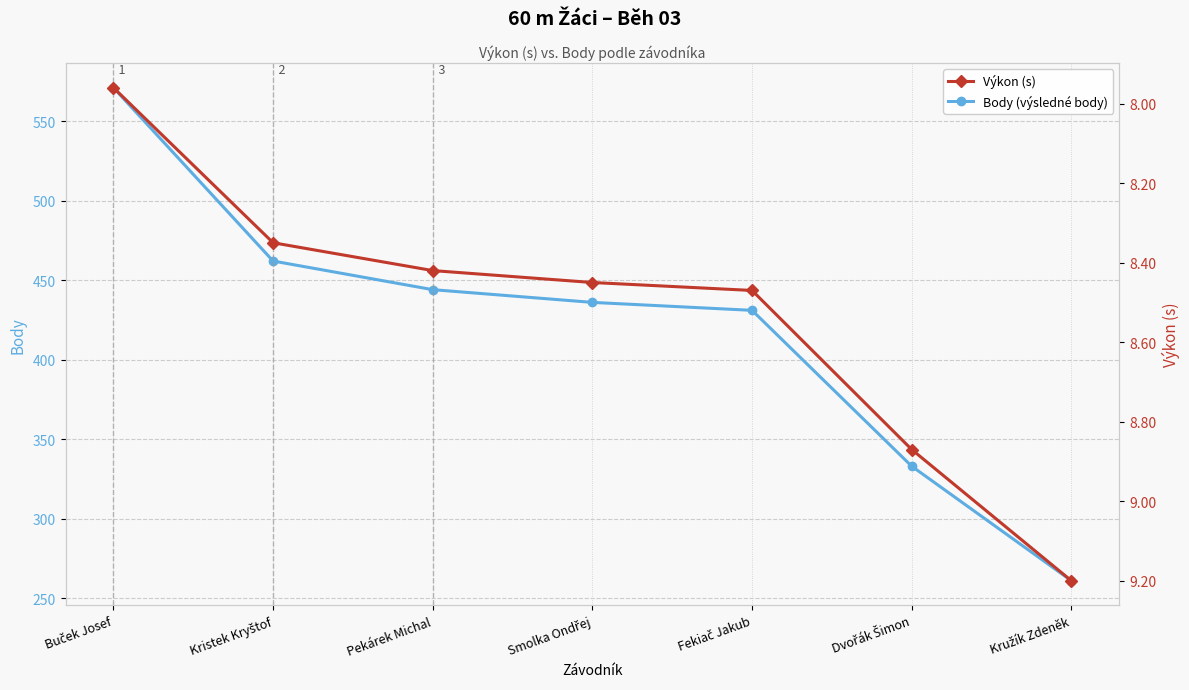

Reading right to left, list all the values displayed in this chart.

Body (výsledné body): 261.0	333.0	431.0	436.0	444.0	462.0	571.0
Výkon (s): 9.2	8.9	8.5	8.4	8.4	8.3	8.0